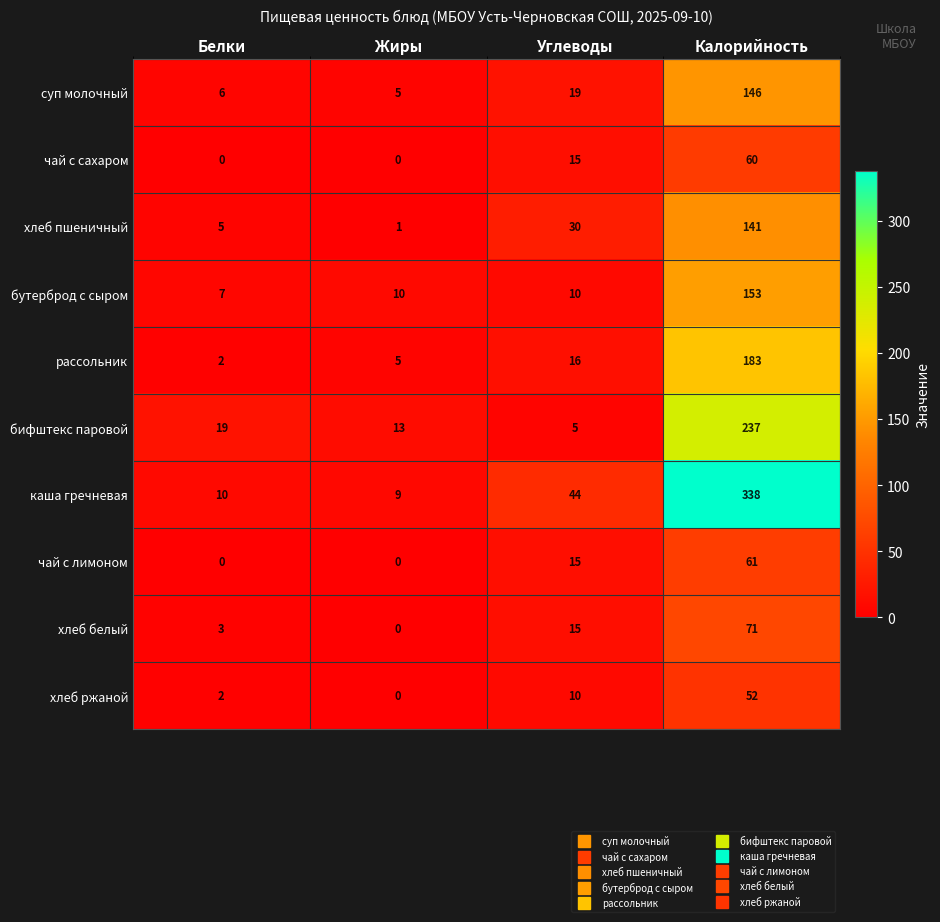

The value of чай с лимоном at Калорийность is 61. True or false?

True